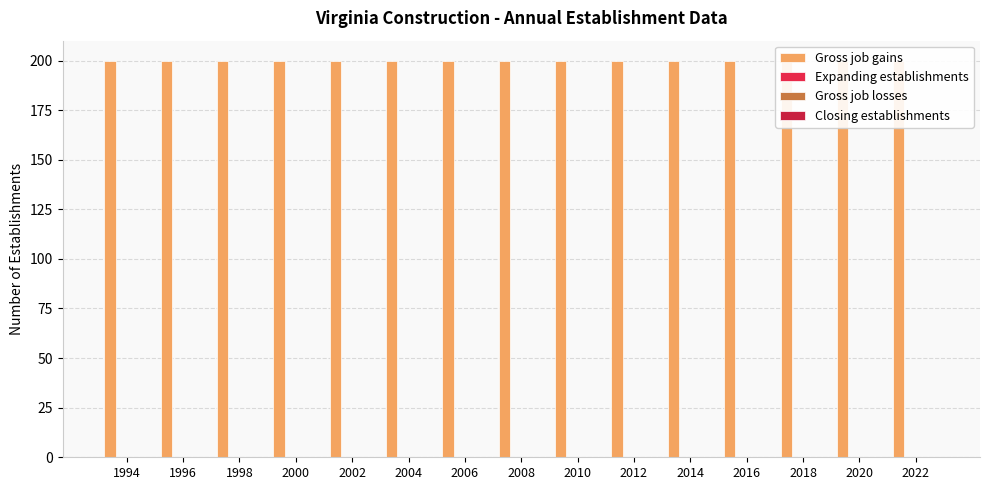

Are the bars grouped side by side (vs. stacked)?

Yes